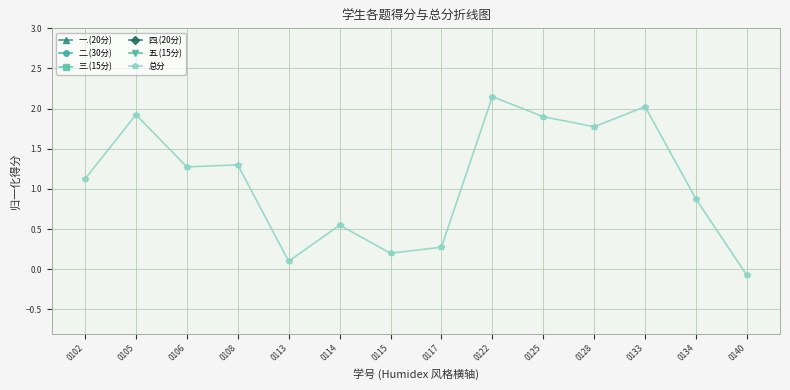

True or false: 二.(30分) and 总分 cross at least once.

False